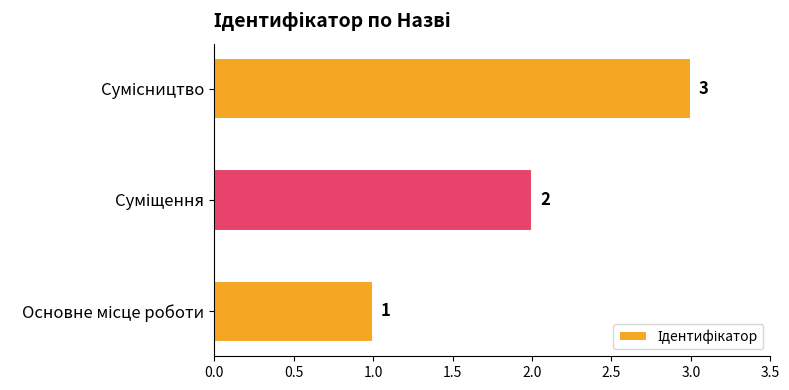

What is the maximum value shown in the chart?

3